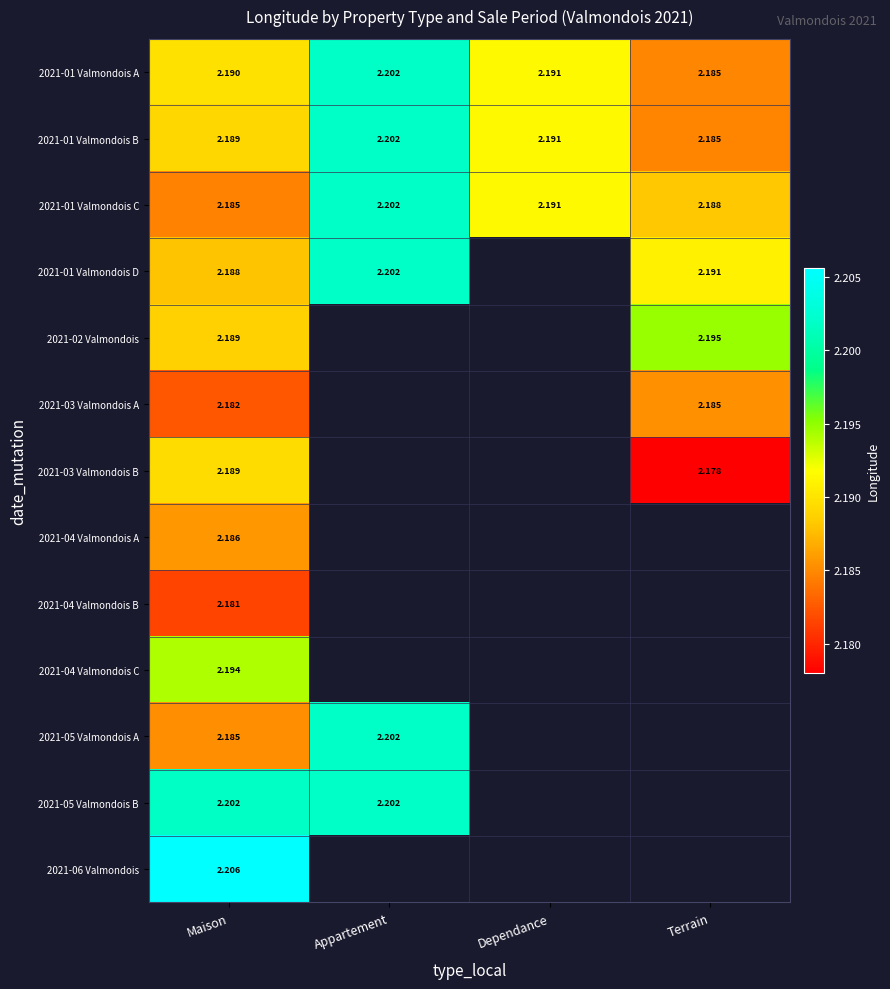

At which label is 2021-01 Valmondois C closest to 2?

Maison